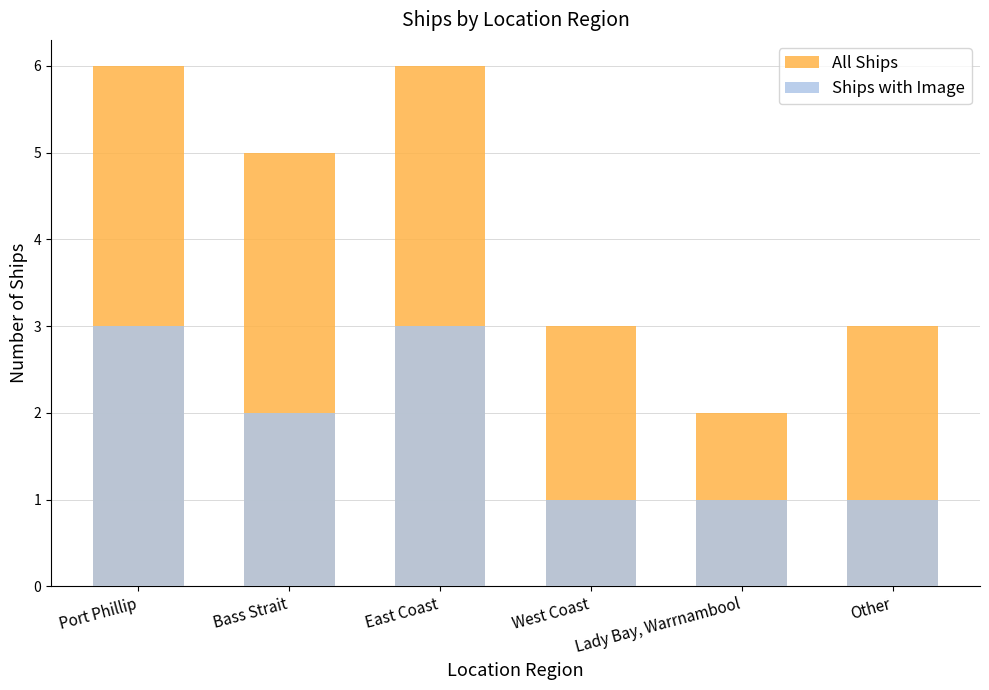

Rank the series at Bass Strait from lowest to highest value.

Ships with Image, All Ships